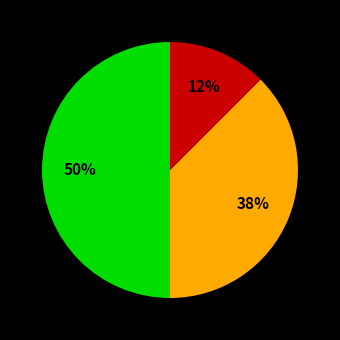

How many slices are in this pie chart?

3